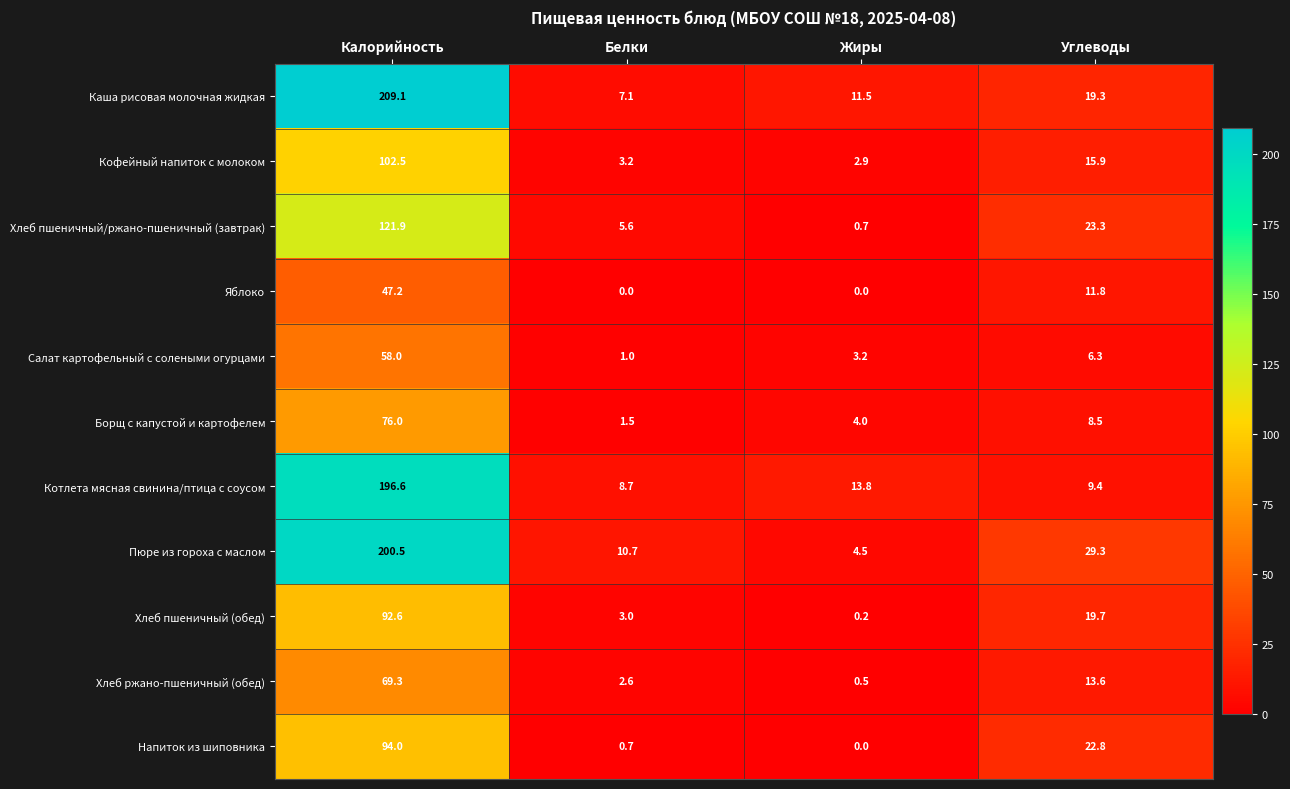

List the labels in order of Хлеб ржано-пшеничный (обед) value, largest first.

Калорийность, Углеводы, Белки, Жиры